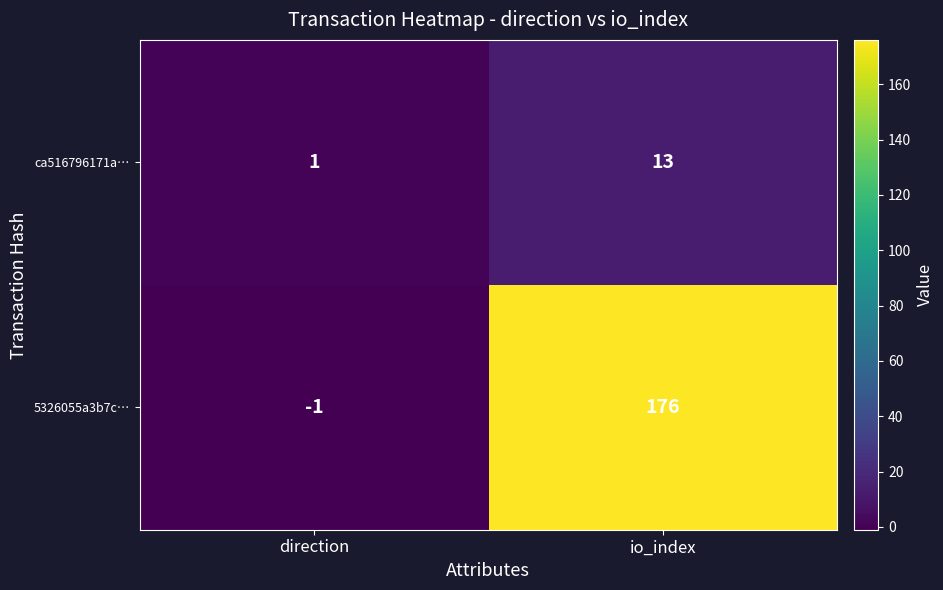

What is the difference between the maximum and minimum values in the 5326055a3b7c… series?

177